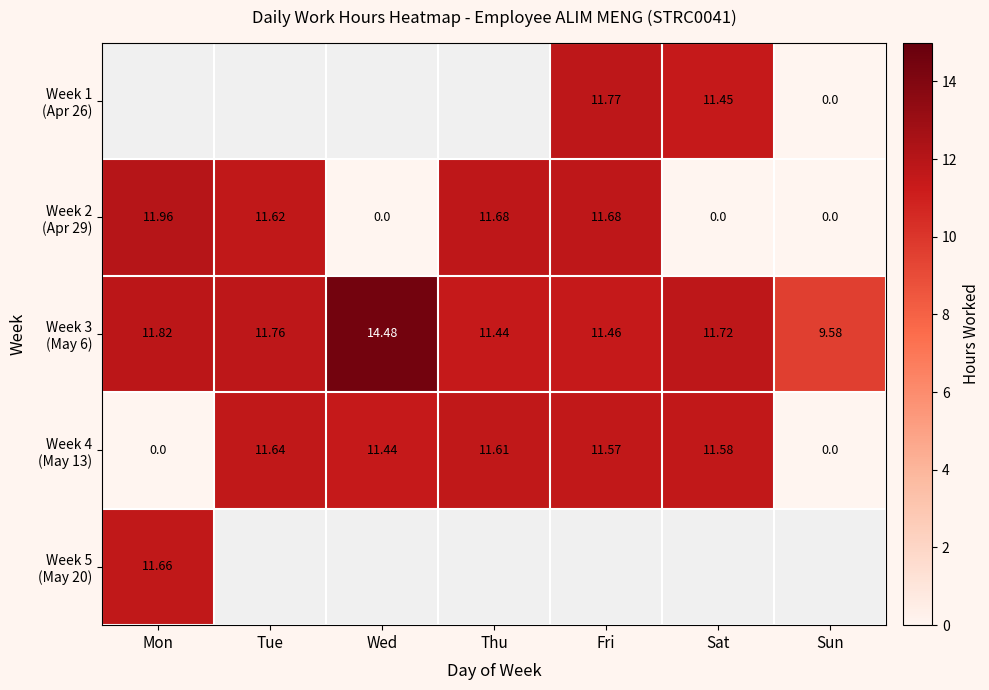

Which series has the largest range (max minus min)?

Week 2 (Apr 29)